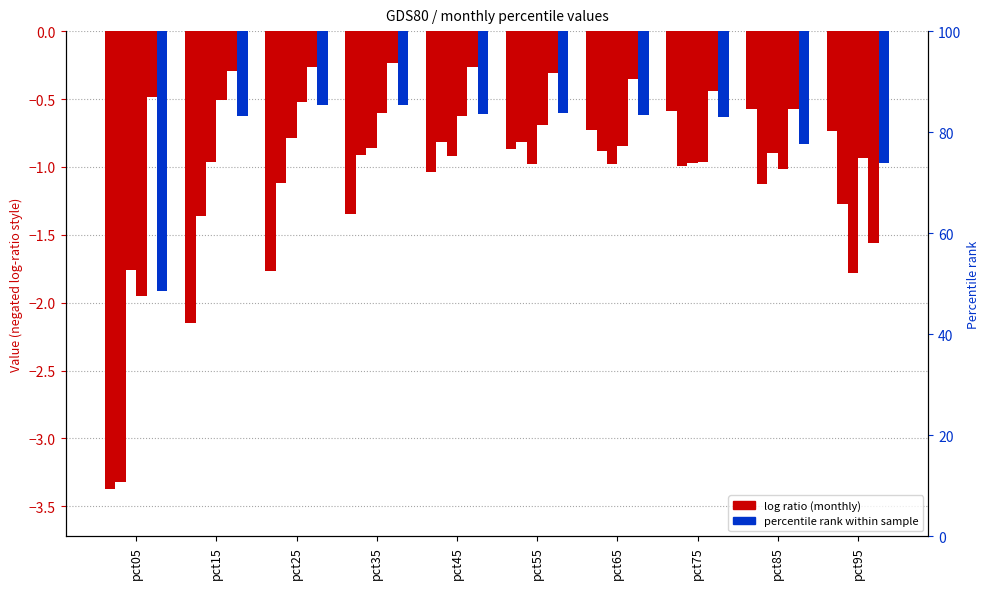

What is the total value across all series at pct95?

-7.3